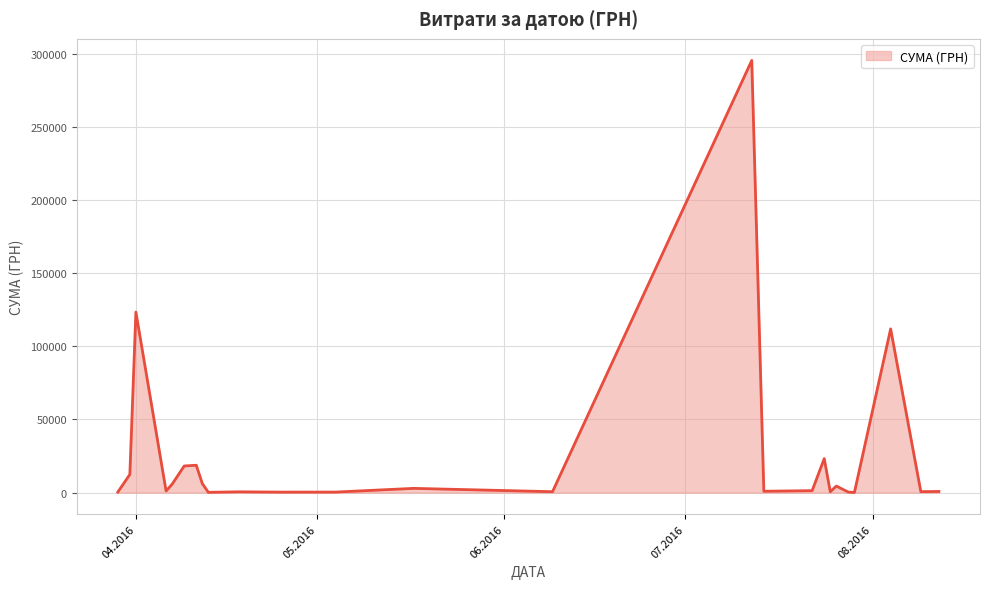

What is the maximum value shown in the chart?

295638.6